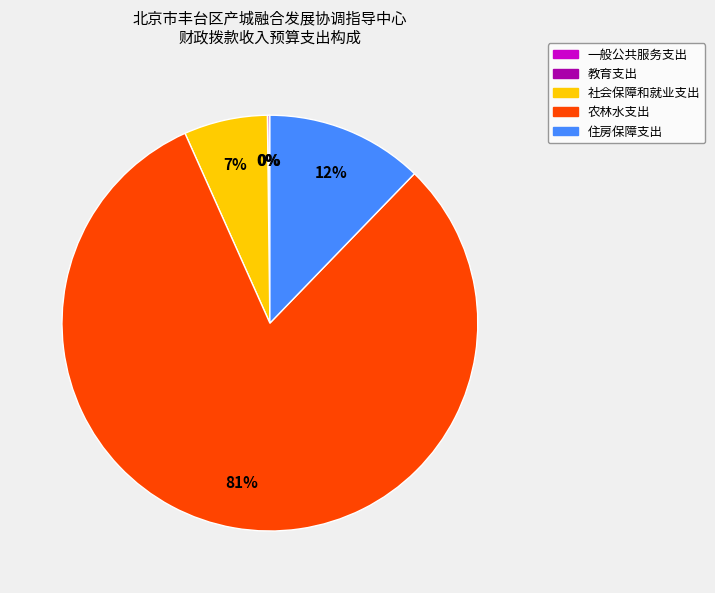

To the nearest percent, what portion does 农林水支出 represent?

81%